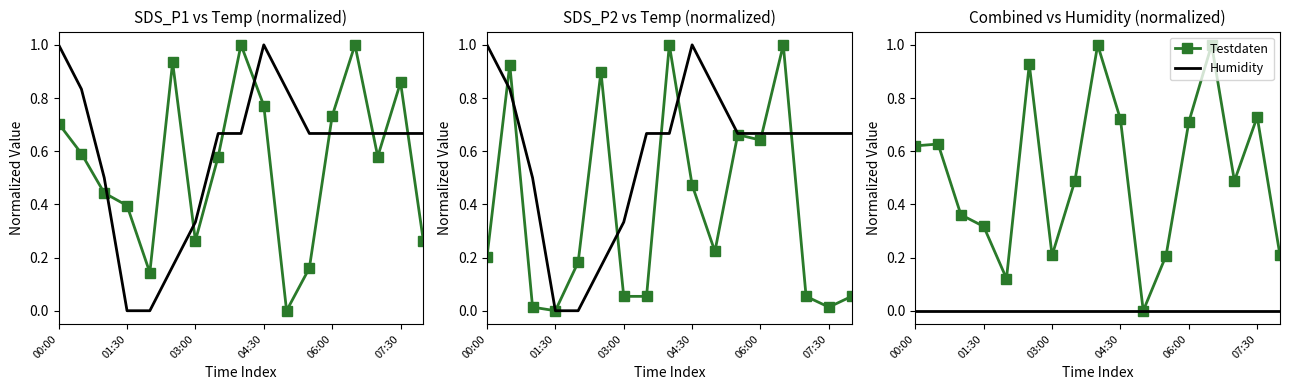

What is the sum of the Testdaten values at 00:00 and 16?

0.8